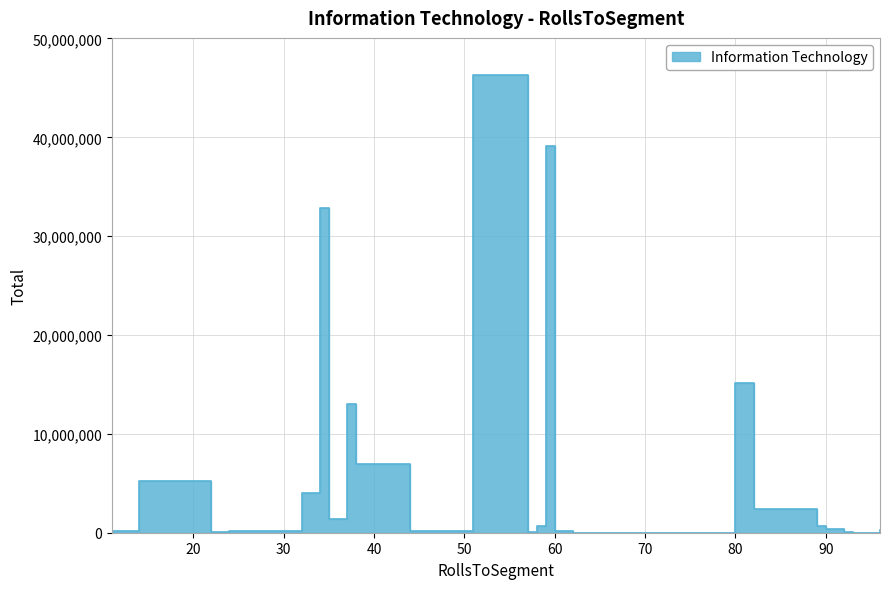

How many values are below 197584?

14